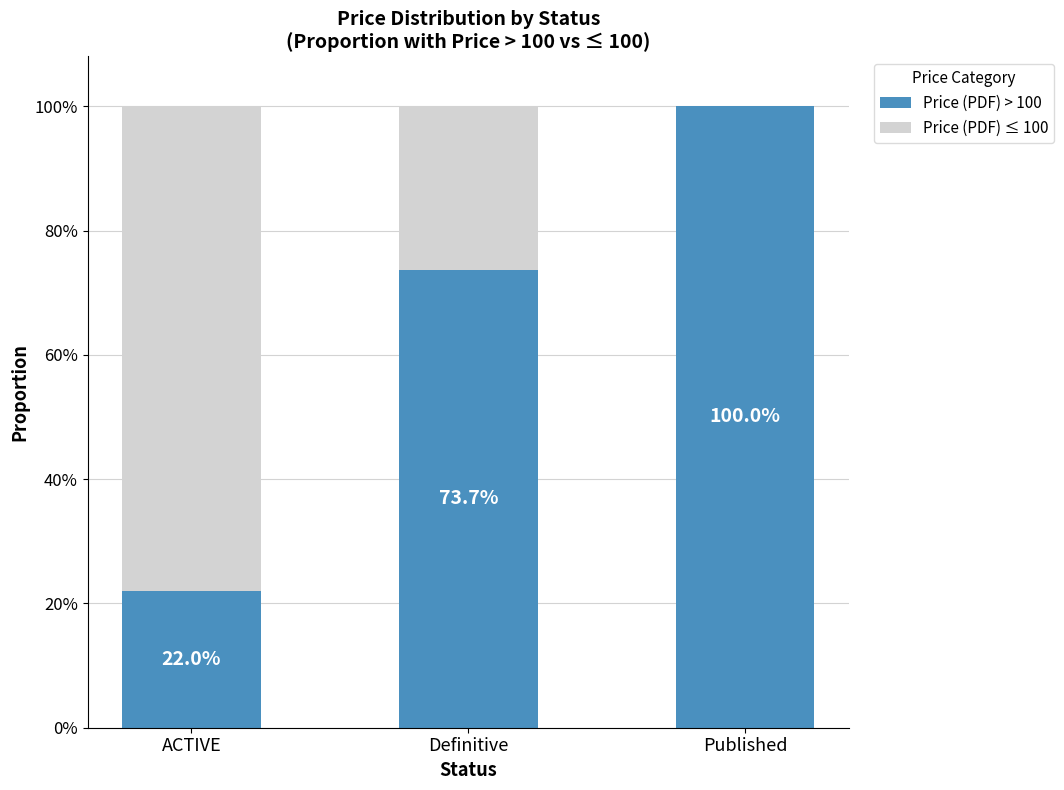

What is the total value across all series at Published?

100.0